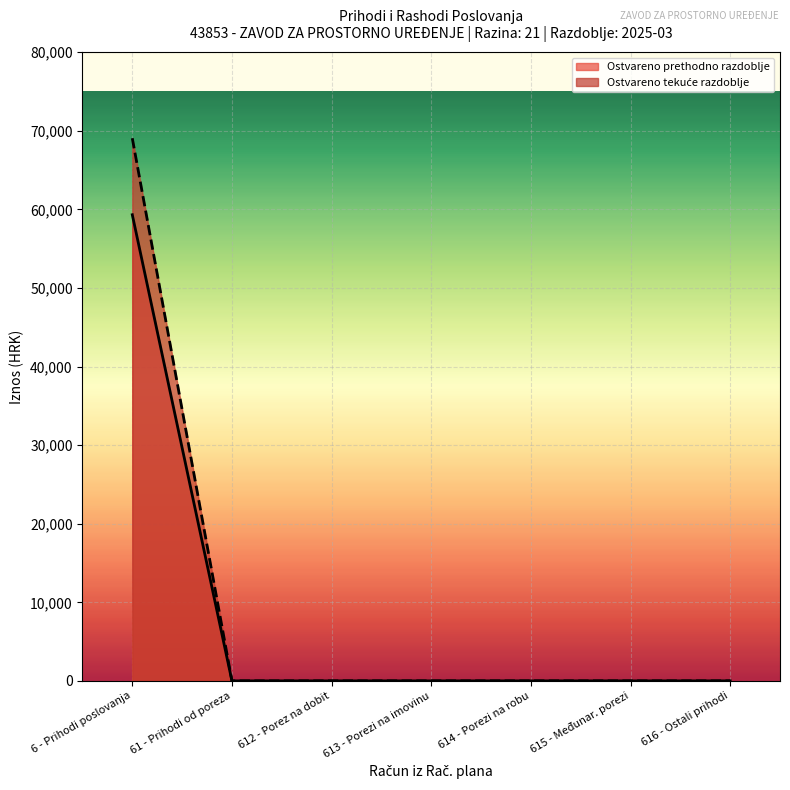

At which label does Ostvareno prethodno razdoblje reach its peak?

6 - Prihodi poslovanja